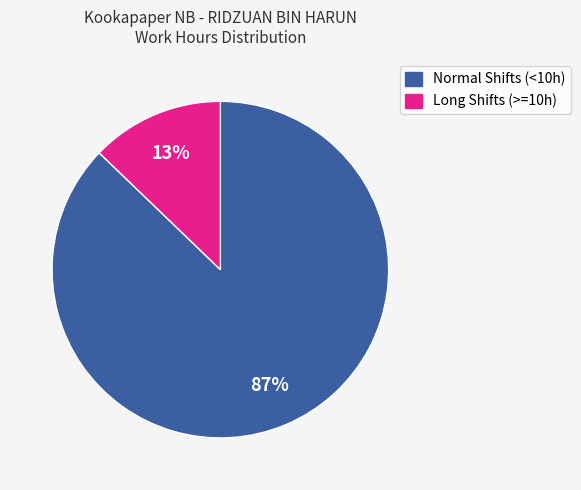

Does any single category account for the majority?

Yes